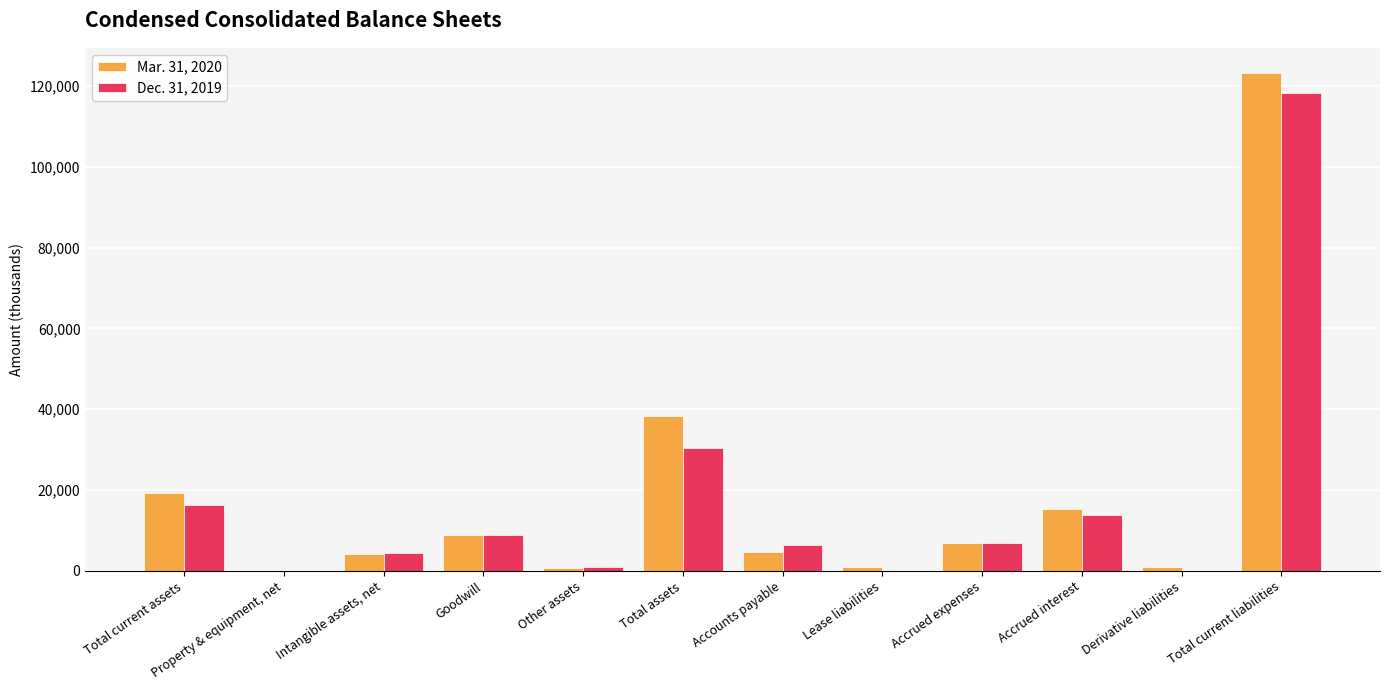

Which series has the widest spread of values?

Mar. 31, 2020